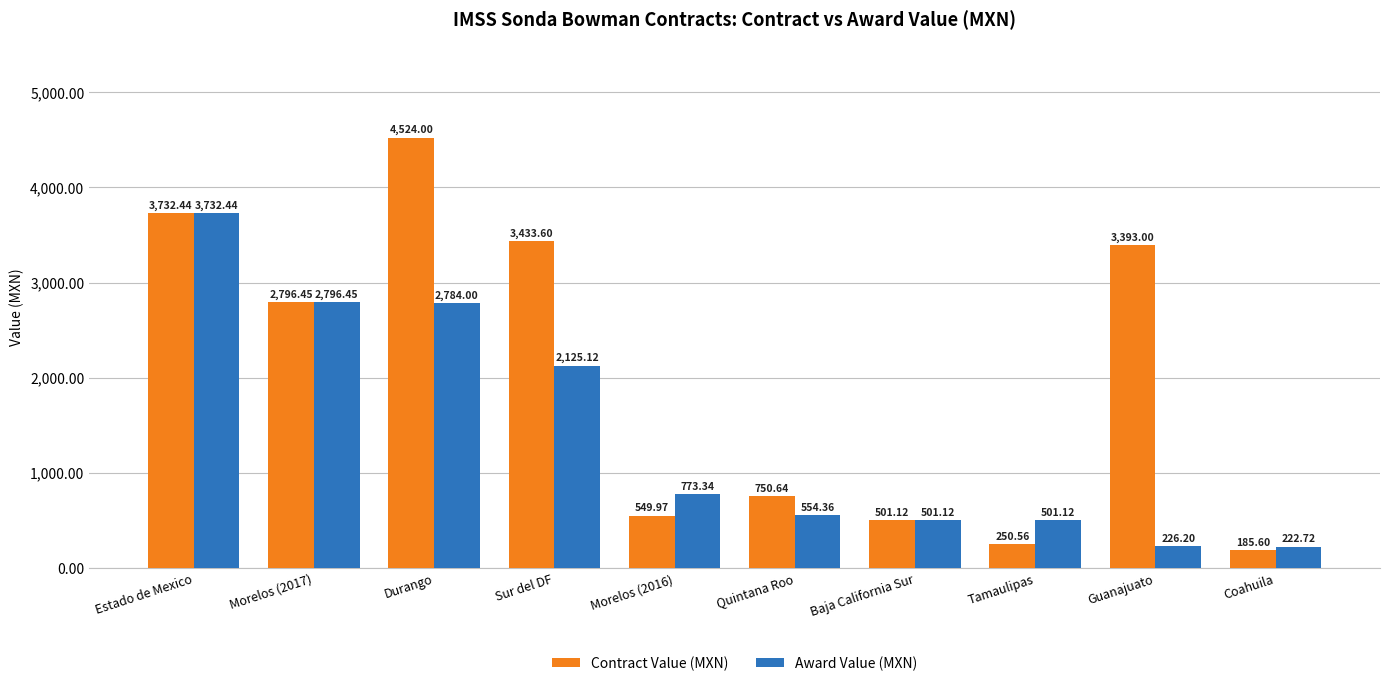

Which series changed the most between Tamaulipas and Coahuila?

Award Value (MXN)